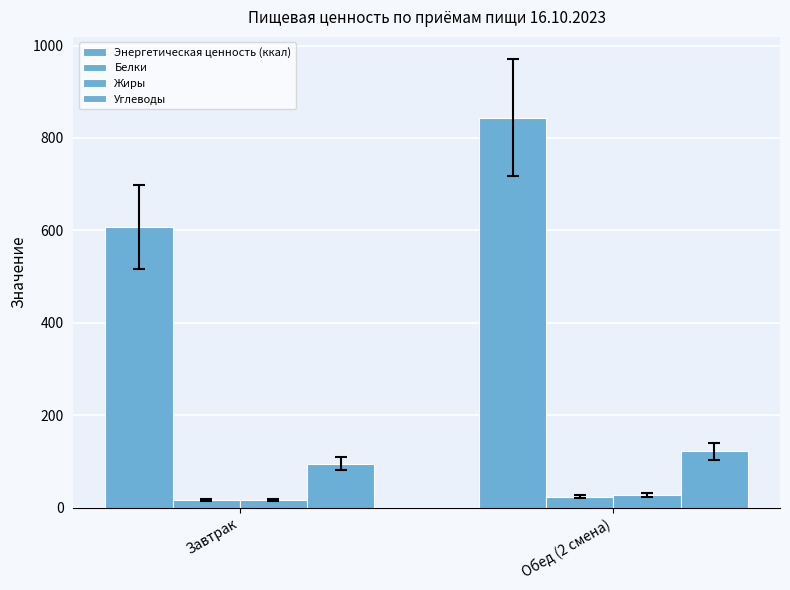

What is the value of the Белки bar at the 1st from the left?

16.8